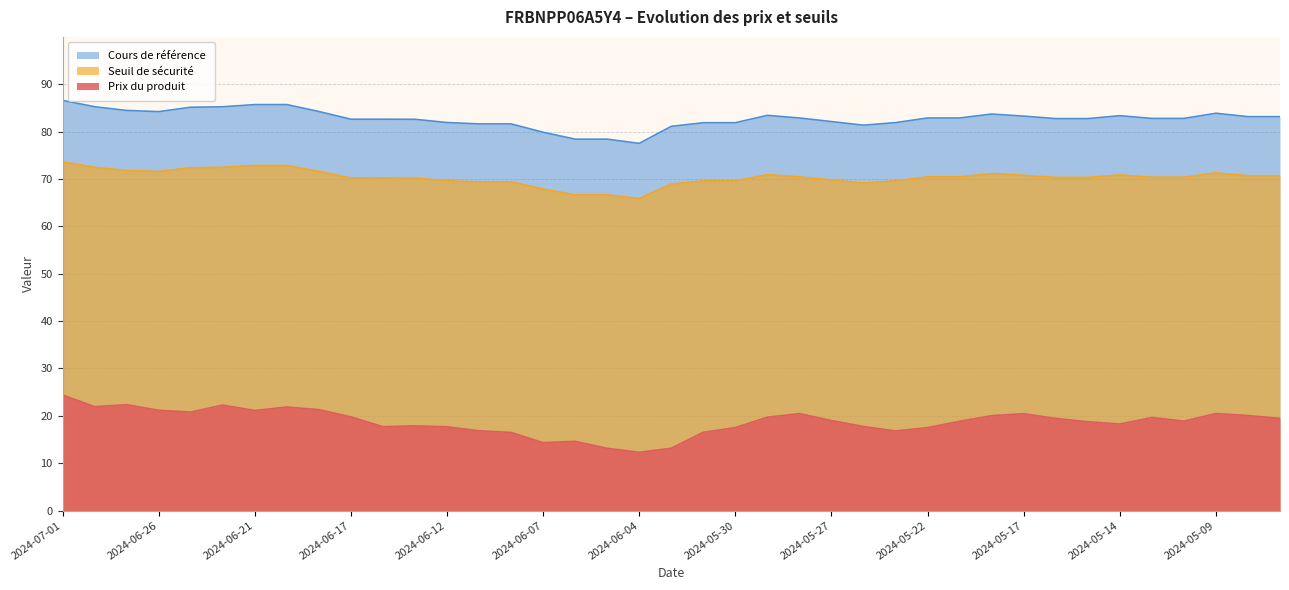

Which has a higher value, 2024-05-20 or 2024-06-06?

2024-05-20